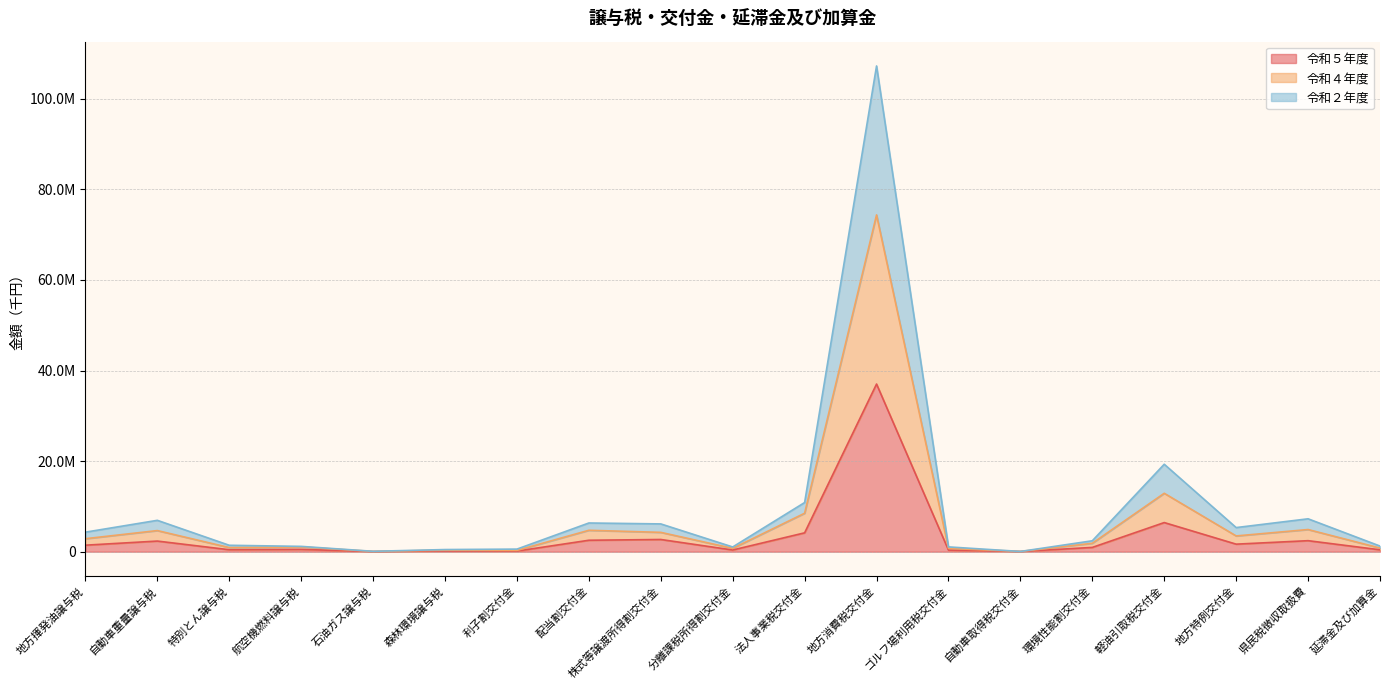

Reading left to right, transcribe all the data shown in this chart.

令和５年度: 1439172	2347842	434937	510218	28597	170560	138045	2528128	2696710	374445	4164466	37020573	356219	43366	946919	6433667	1666368	2433883	418098
令和４年度: 2869015	4663250	910056	1054300	58331	341120	286493	4728317	4270382	733050	8493297	74362624	727520	55190	1858670	12898419	3480269	4893790	800011
令和２年度: 4313361	6926716	1417631	1174666	88141	473730	573793	6339360	6136177	1044833	10856340	107251011	1059192	55437	2412432	19310417	5325865	7262791	1243088